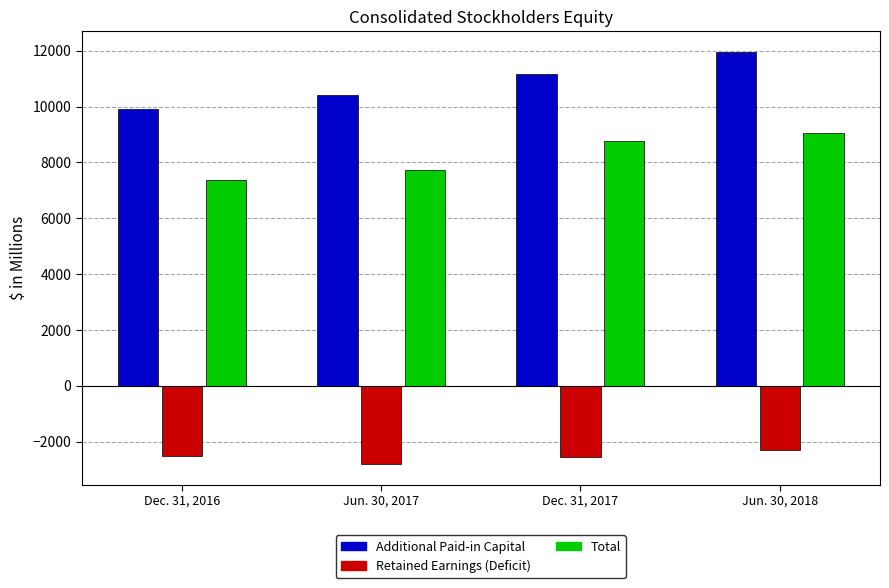

At which label is Total closest to 8199?

Jun. 30, 2017